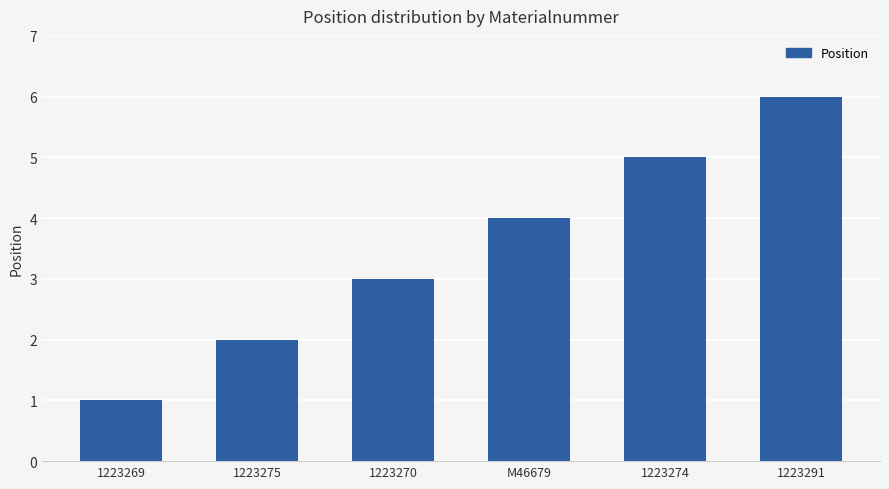

Reading left to right, list all the values displayed in this chart.

1223269=1	1223275=2	1223270=3	M46679=4	1223274=5	1223291=6